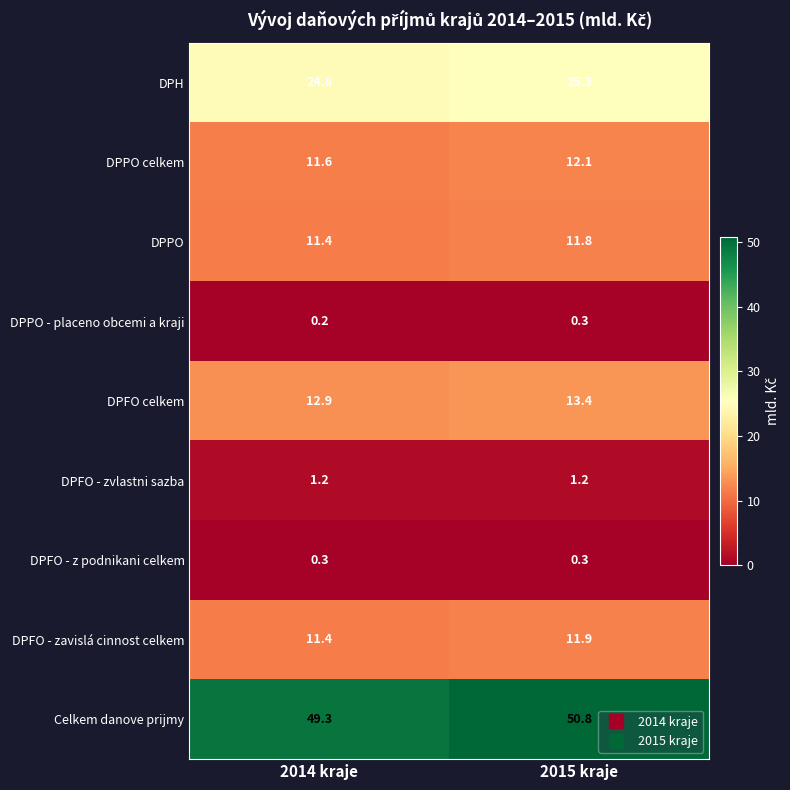

The DPPO celkem series shows 11.6 at 2014 kraje. True or false?

True